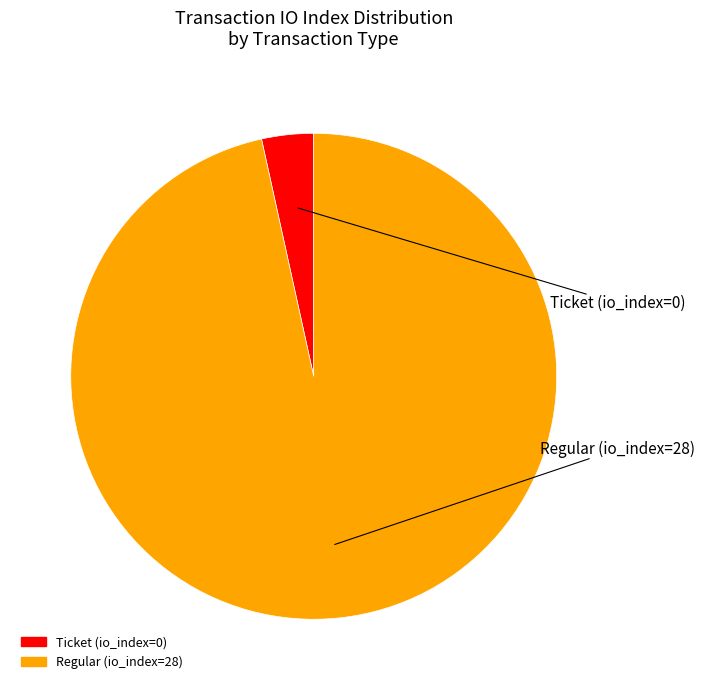

Is it true that Ticket (io_index=0) is 16% of the pie?

False